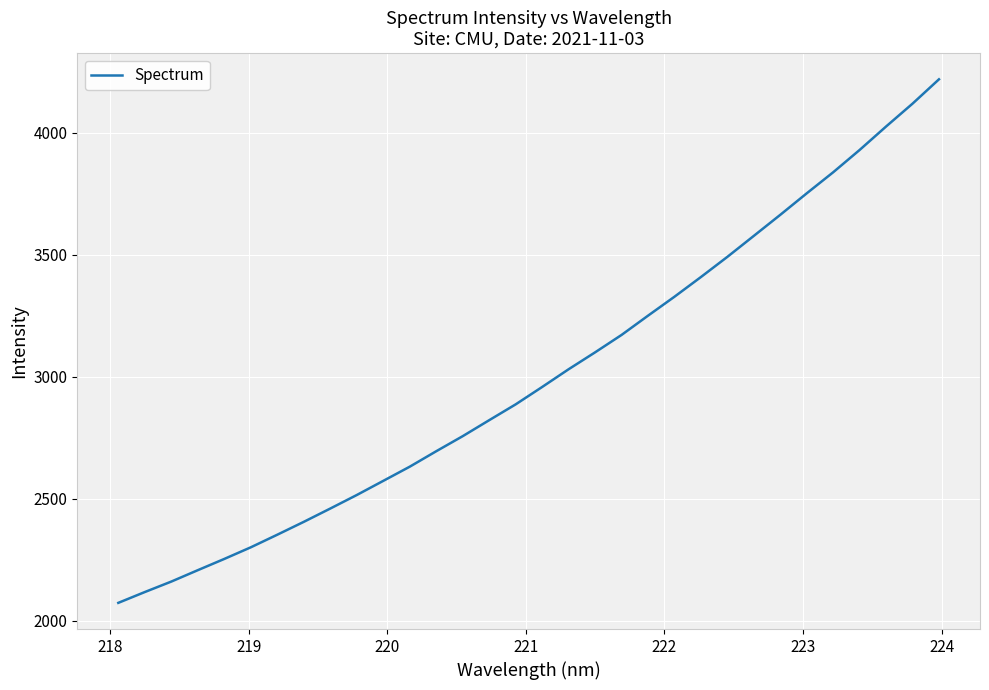

What is the difference between the maximum and minimum values?

2145.4